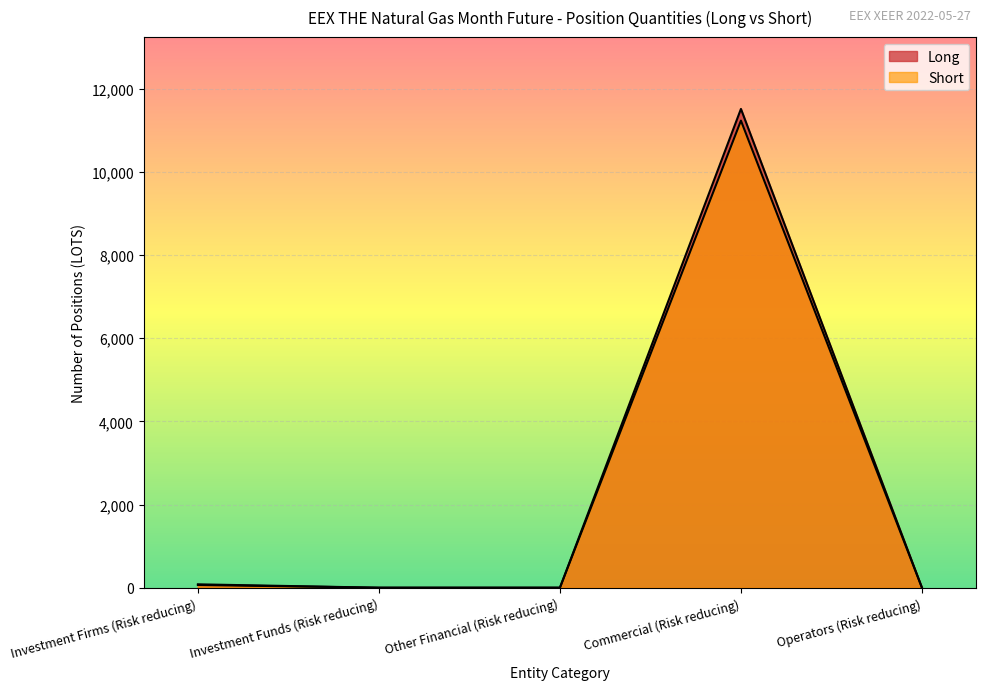

The value of Long at Investment Firms (Risk reducing) is 66. True or false?

True